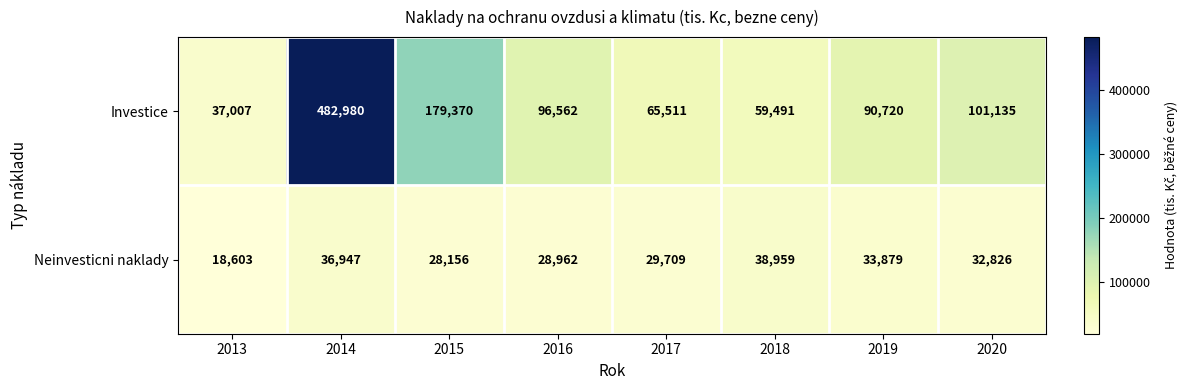

Count the number of data series in this chart.

2